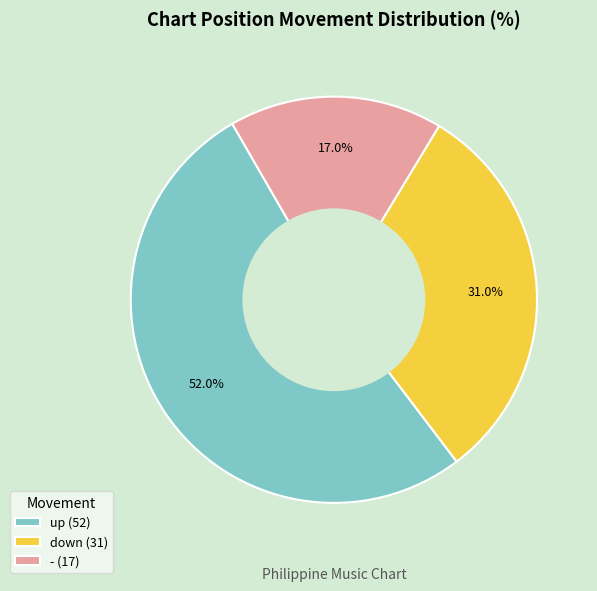

Which slice is the largest?

up